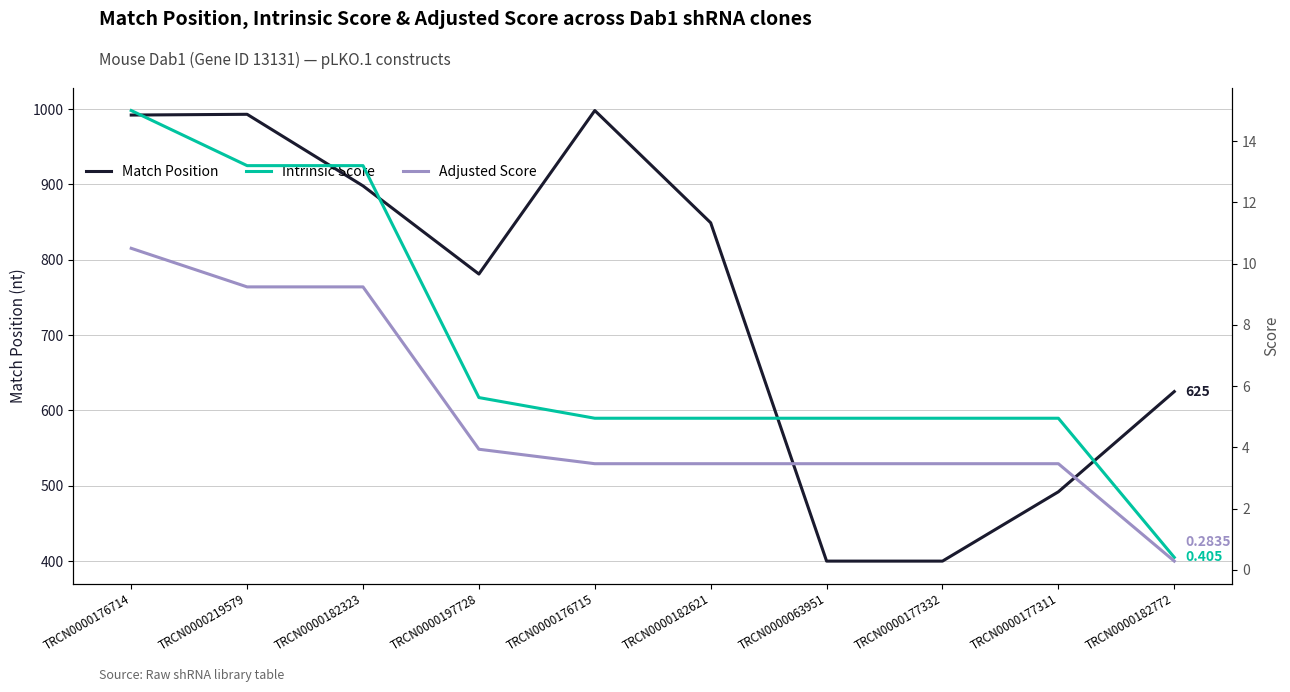

True or false: Intrinsic Score and Adjusted Score intersect in this chart.

False